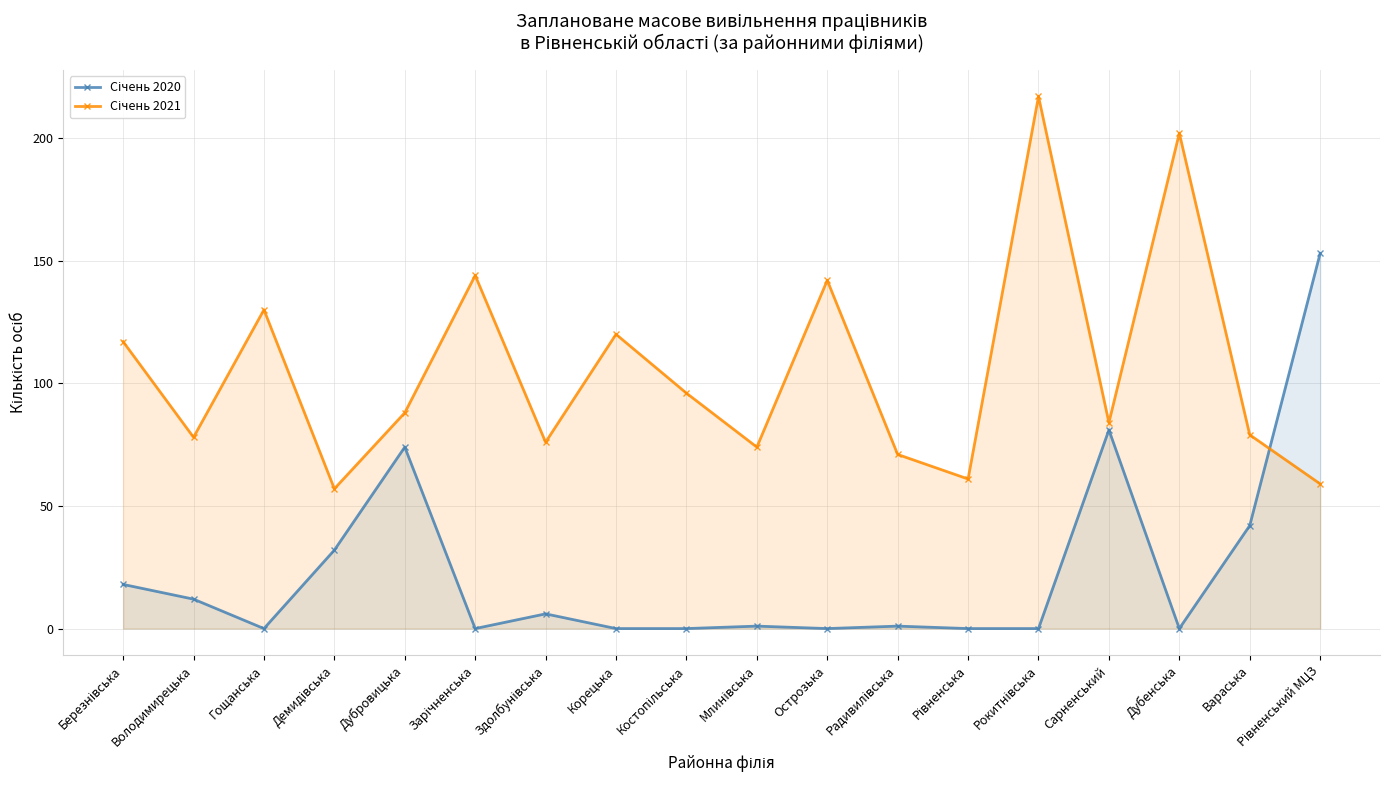

List the series in order of their peak value, highest first.

Січень 2021, Січень 2020